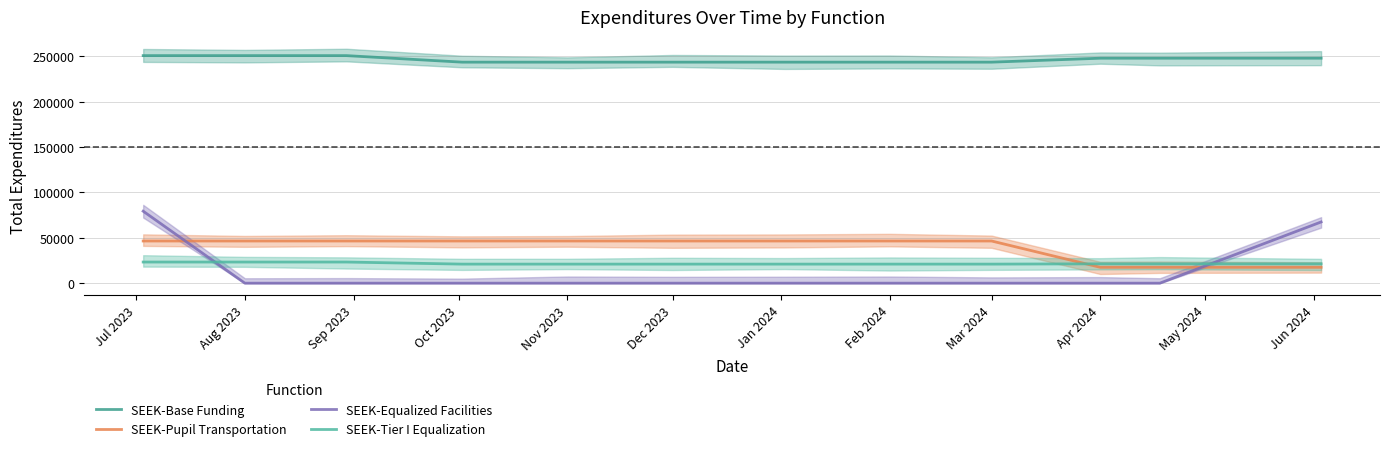

What is the label of the 1st point from the left?

Jul 2023